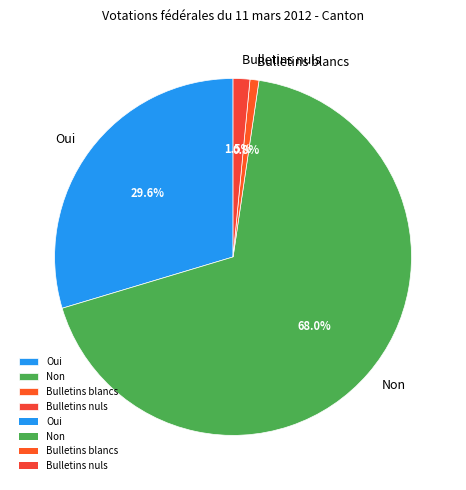

To the nearest percent, what portion does Oui represent?

30%